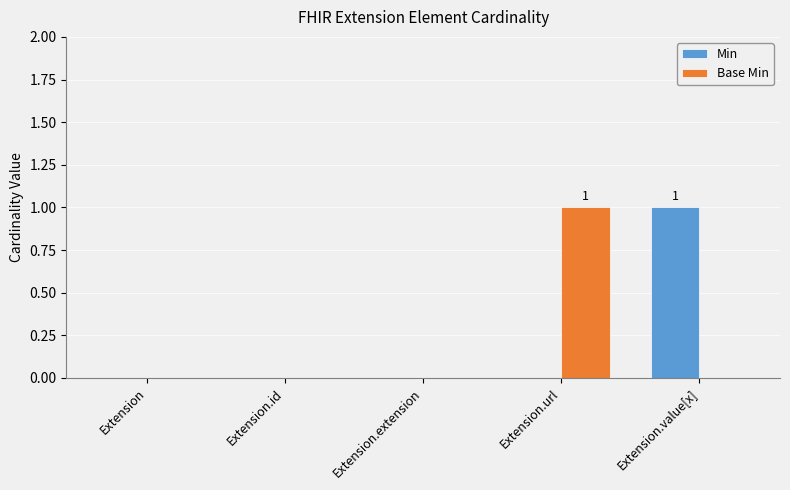

True or false: Base Min has a value of 0 at Extension.value[x].

True